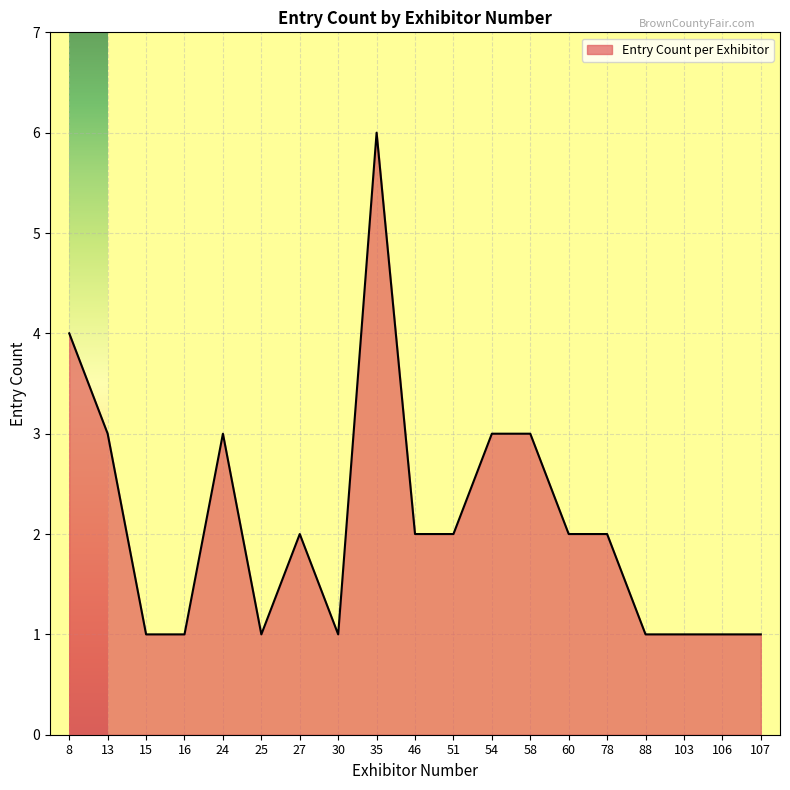

What value does the data have at 13?

3